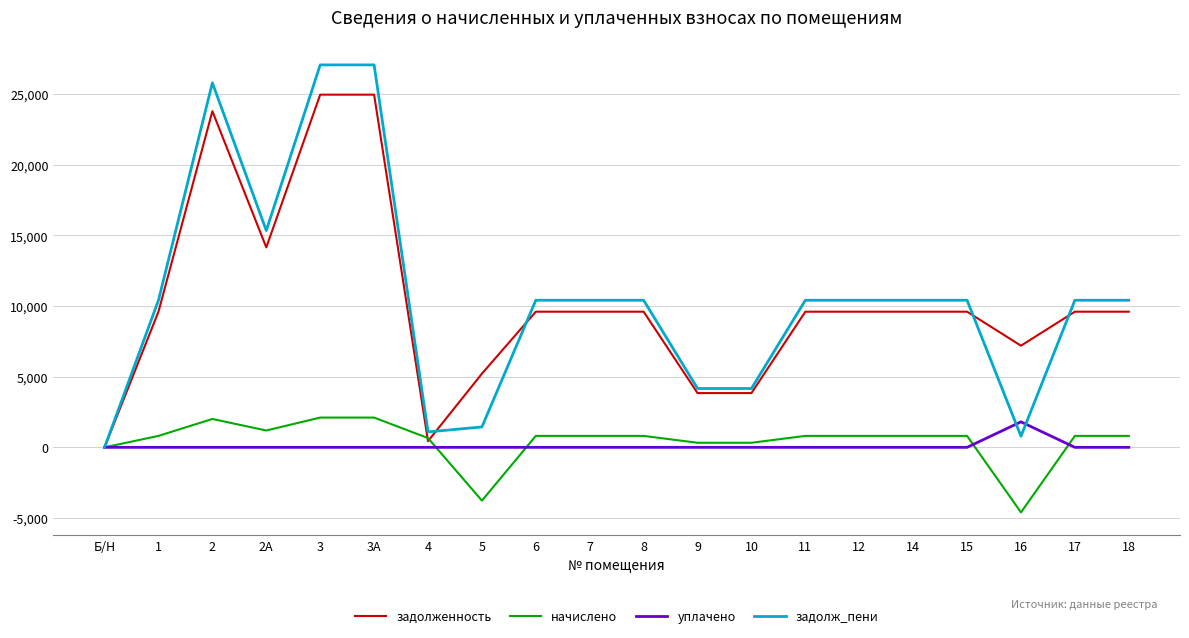

Which series has the widest spread of values?

задолж_пени